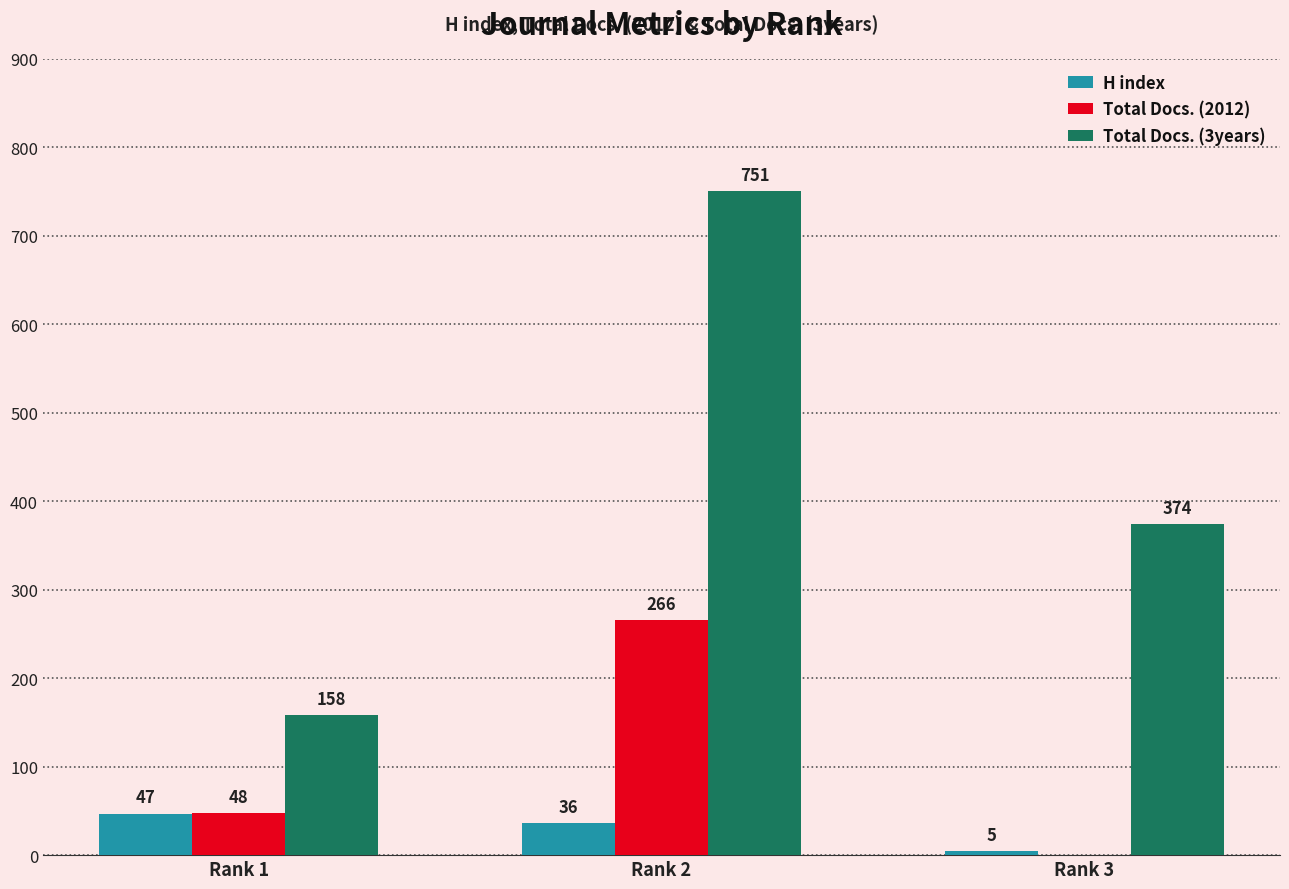

Reading right to left, what are all the values shown in this chart?

H index: Rank 3=5	Rank 2=36	Rank 1=47
Total Docs. (2012): Rank 3=0	Rank 2=266	Rank 1=48
Total Docs. (3years): Rank 3=374	Rank 2=751	Rank 1=158